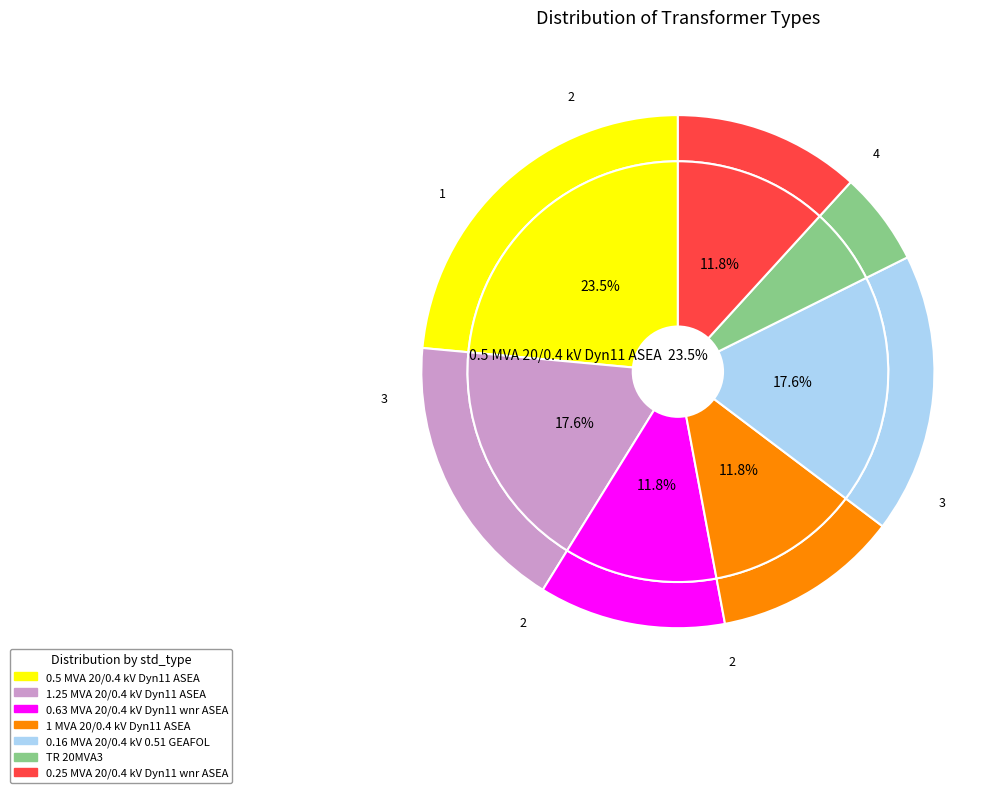

What percentage is the 0.63 MVA 20/0.4 kV Dyn11 wnr ASEA slice, to the nearest percent?

12%